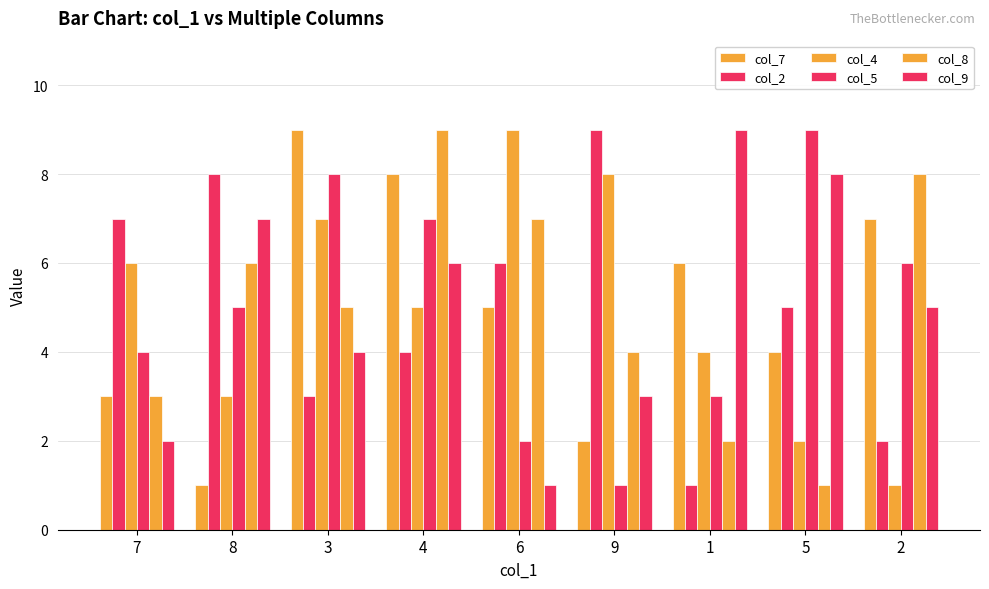

How many bars are there in each group?

6